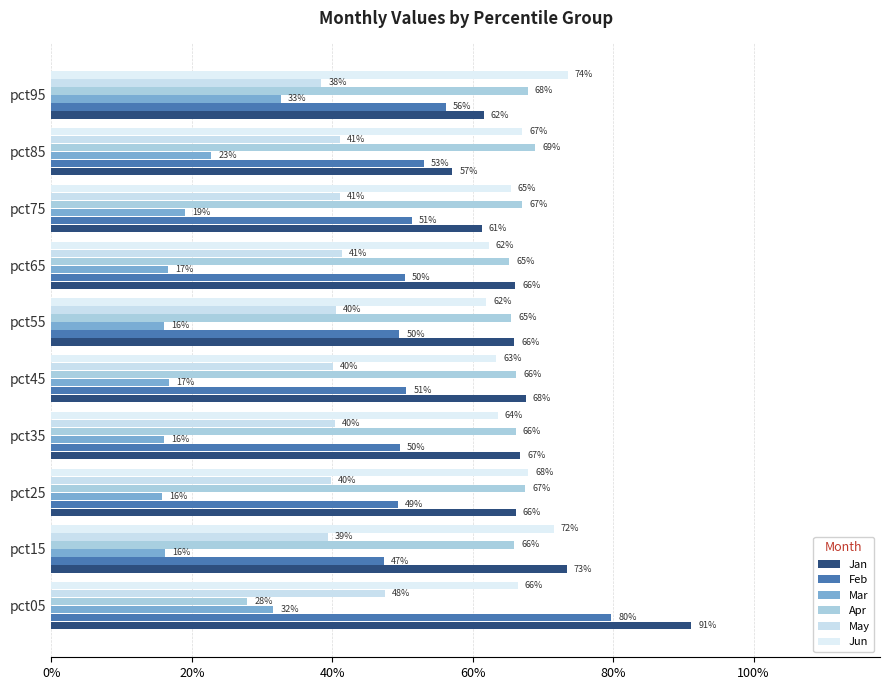

What is the sum of all Feb values?

5.4